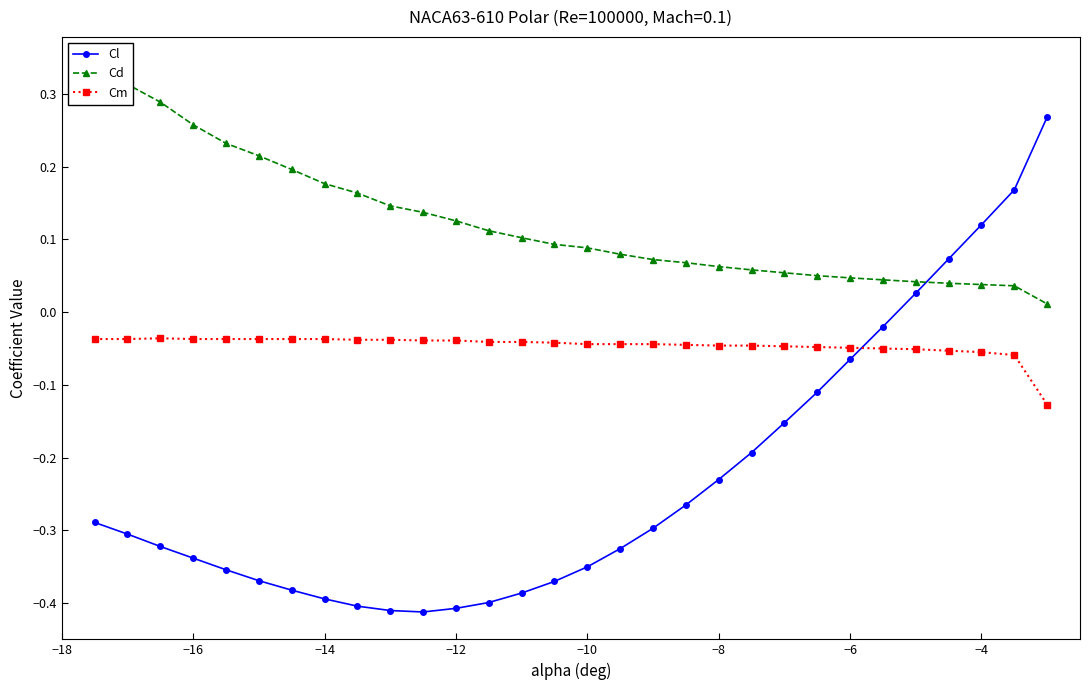

True or false: Cl and Cm cross at least once.

True